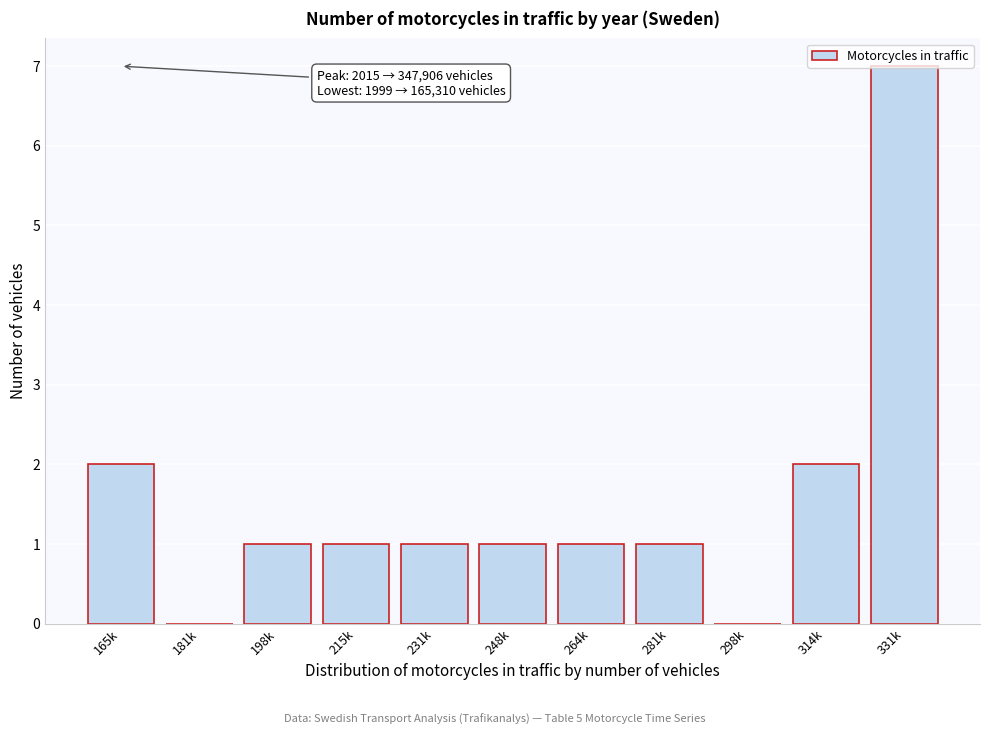

What is the ratio of the value at 248k to the value at 231k?

1.0